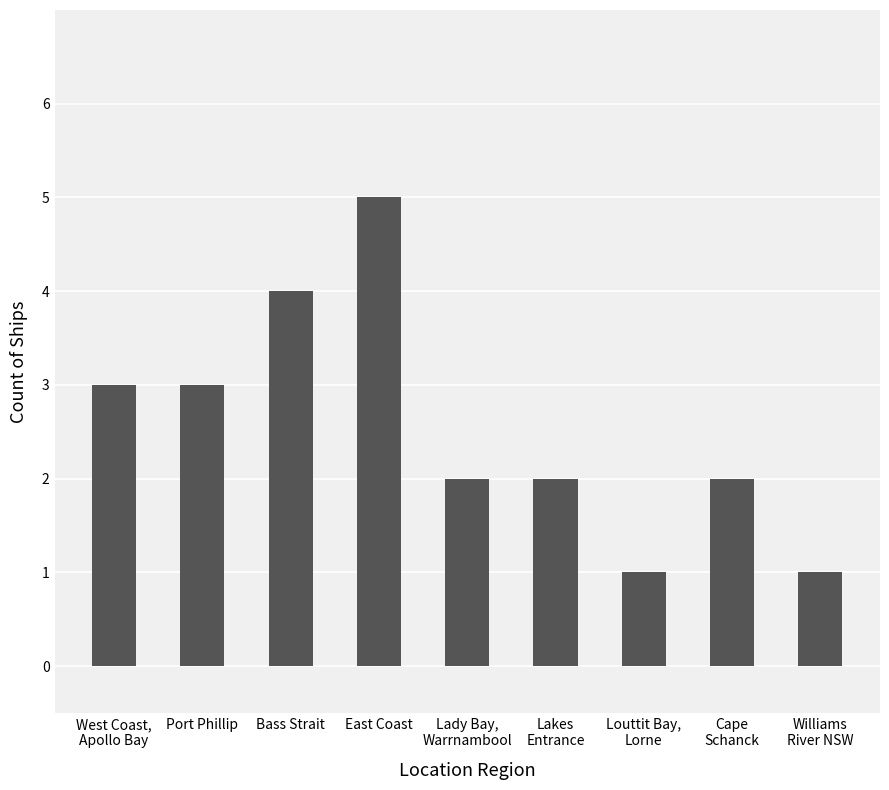

What is the greatest value displayed?

5